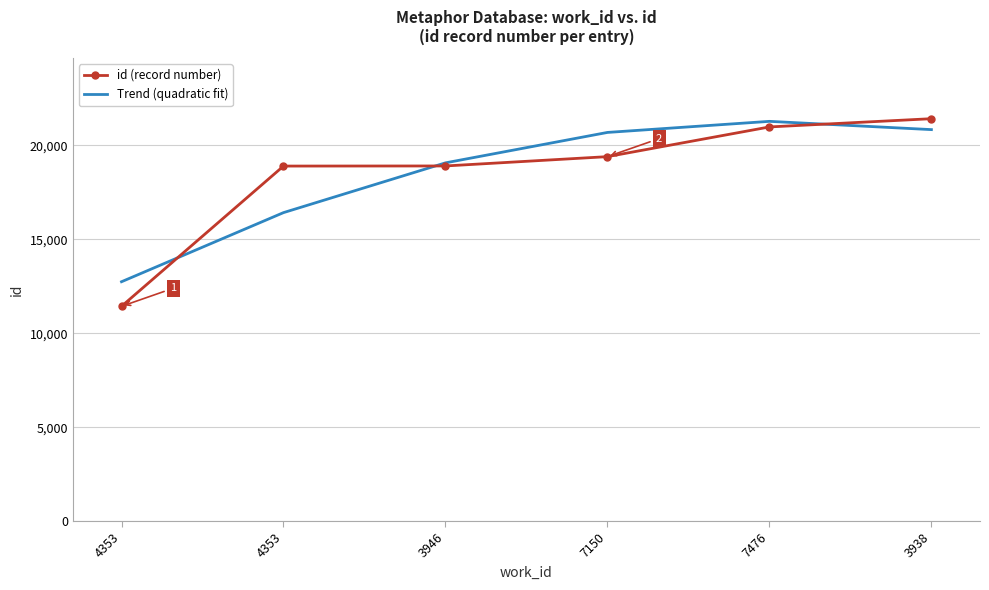

Reading right to left, what are all the values shown in this chart?

id (record number): 3938=21427.0	7476=20988.0	7150=19406.0	3946=18910.0	4353=18904.0	4353=11435.0
Trend (quadratic fit): 3938=20845.2	7476=21285.4	7150=20695.4	3946=19075.2	4353=16424.7	4353=12744.1